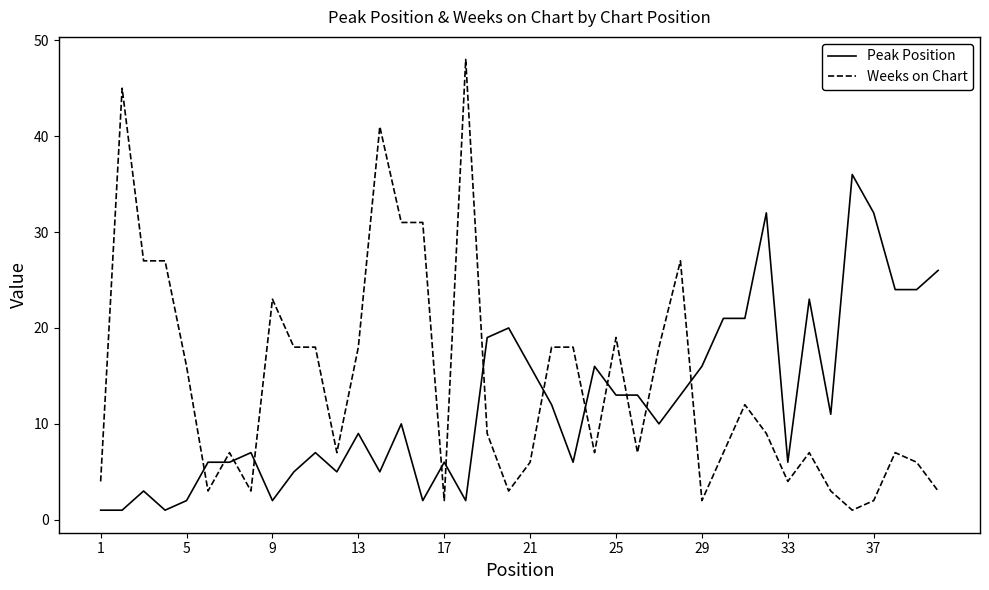

What is the difference between the maximum and minimum values in the Weeks on Chart series?

47